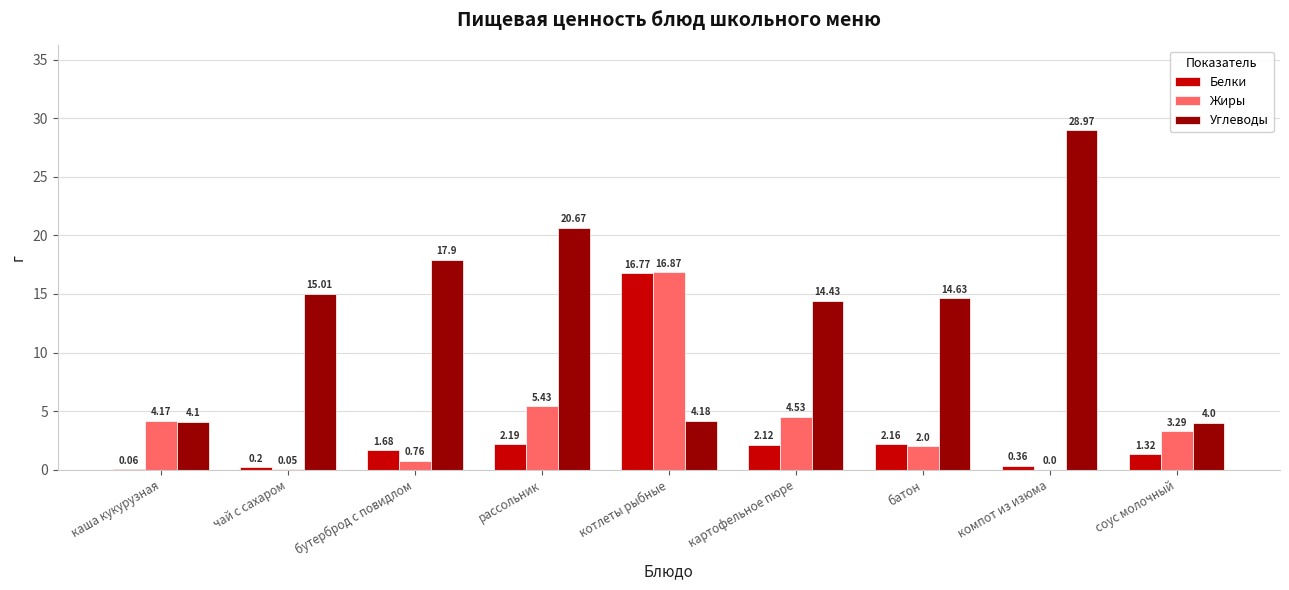

Which category has the highest value across all series?

компот из изюма